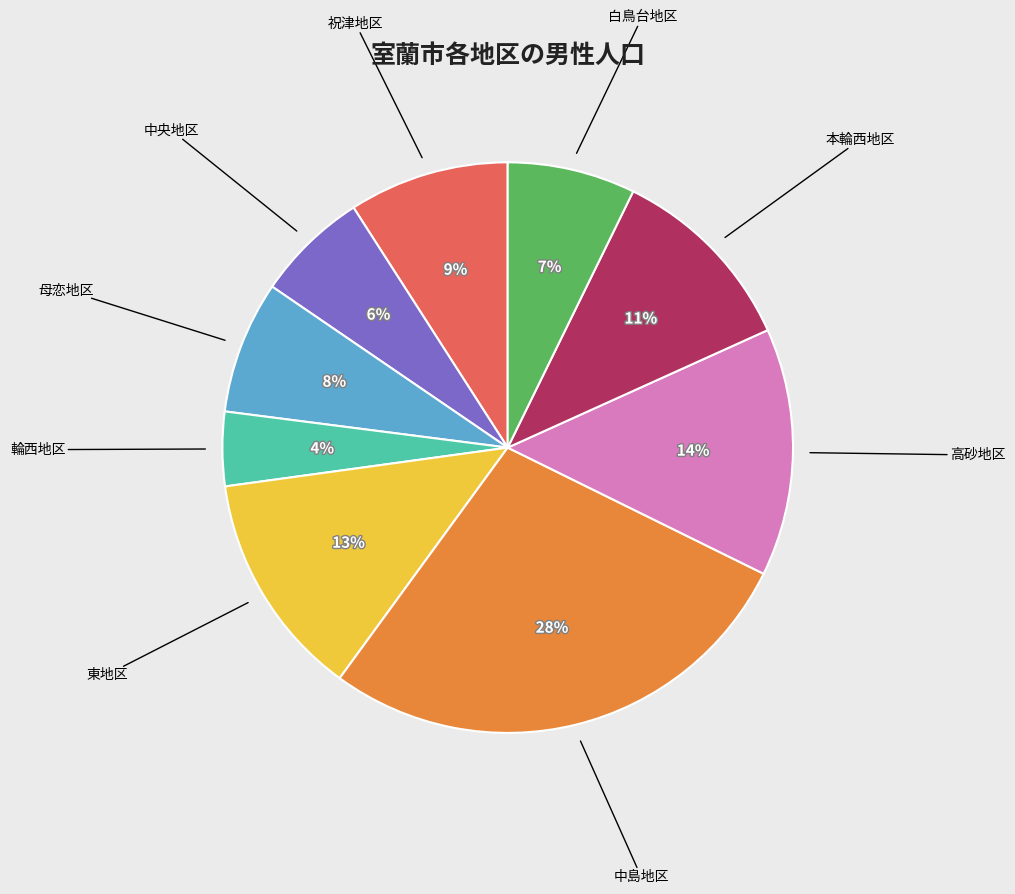

Is there any slice that represents more than half of the pie?

No